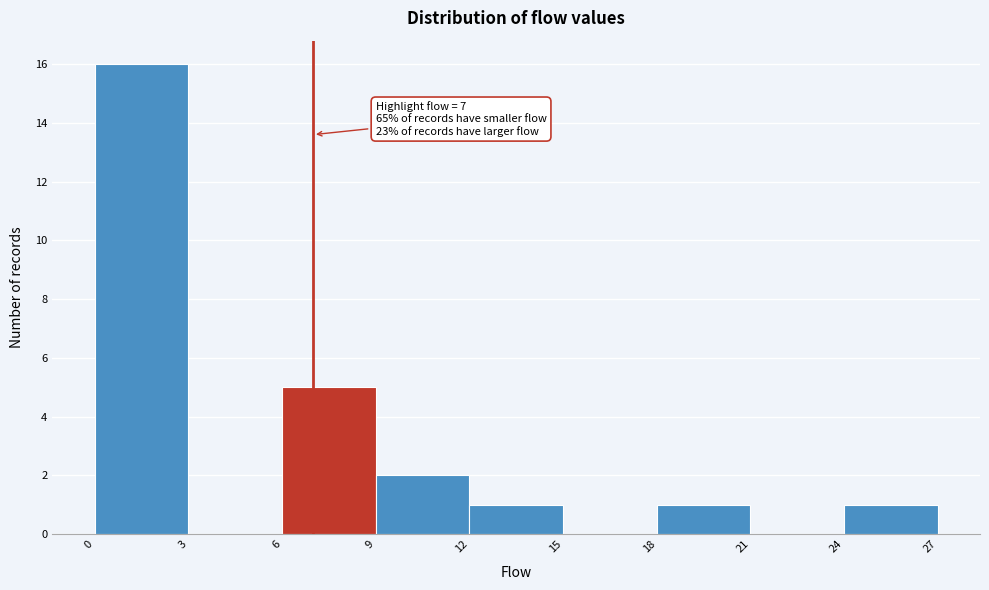

Which range on the x-axis has the tallest bar?

0 to 3